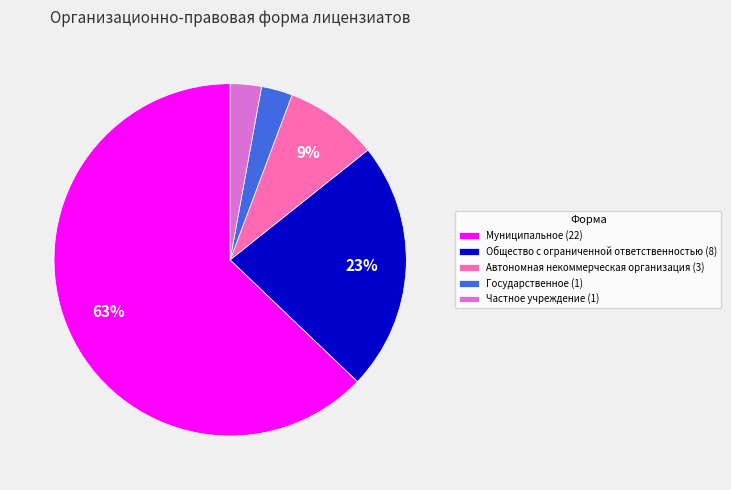

Do Государственное (1) and Общество с ограниченной ответственностью (8) together represent more than half of the pie?

No